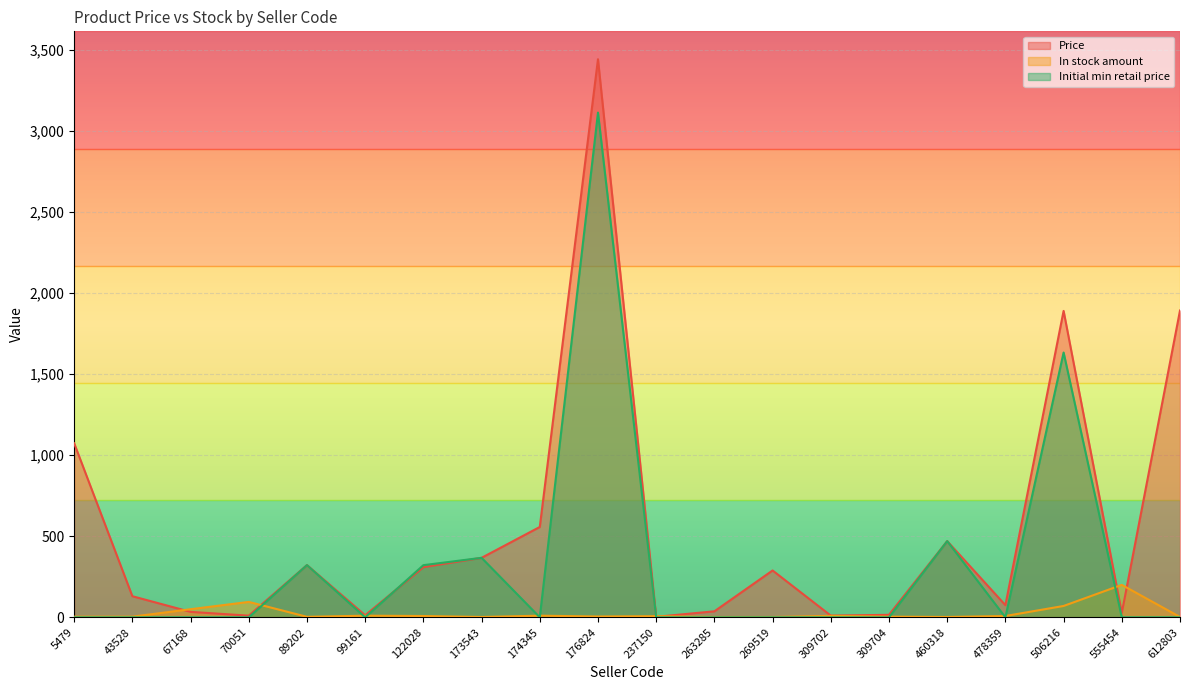

True or false: Price has more than 2 points higher than both neighbors.

True